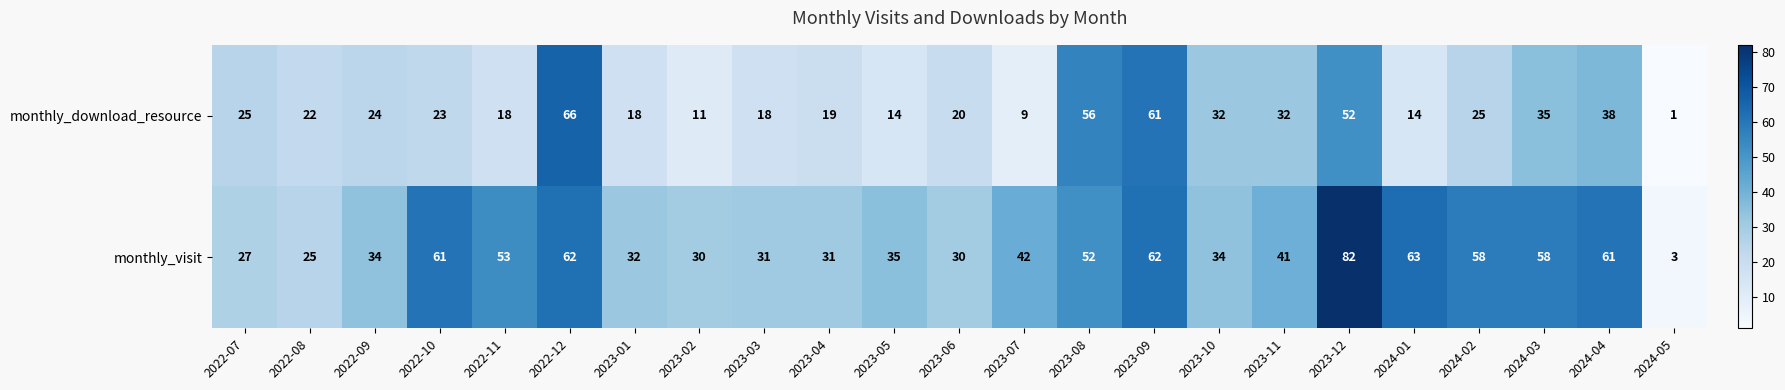

What is the difference between the maximum and minimum values in the monthly_visit series?

79